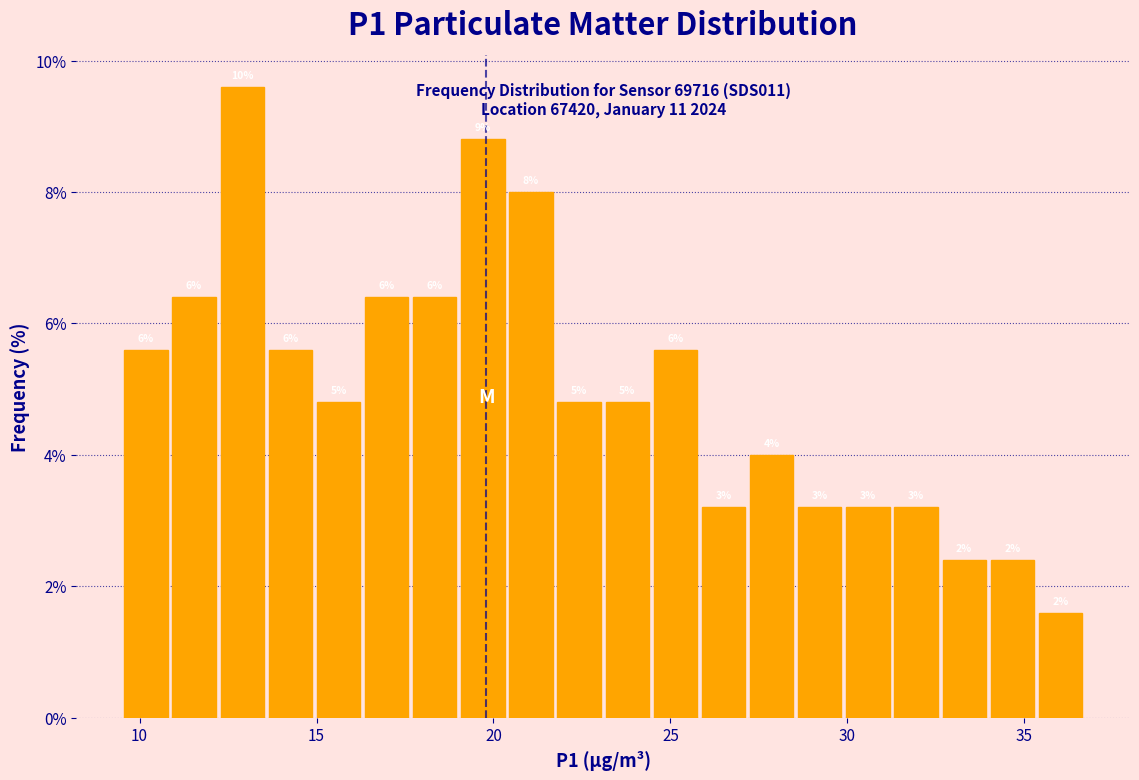

Around what value on the x-axis is the tallest bar? Give the approximate position of its centre, as read against the axis.

13.0